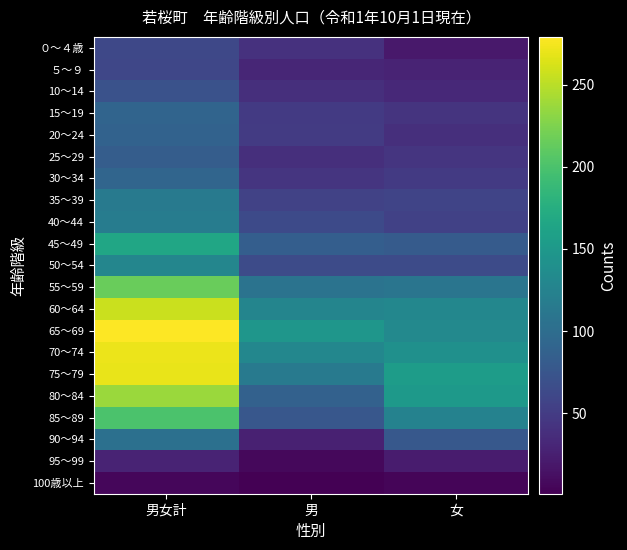

What is the total value across all series at 男?

1381